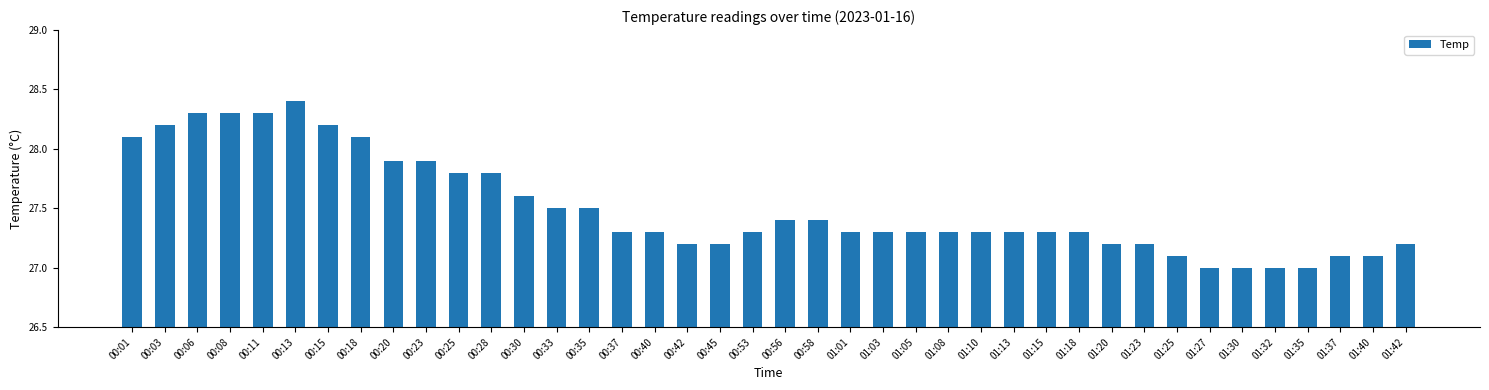

Count the number of categories in the chart.

40